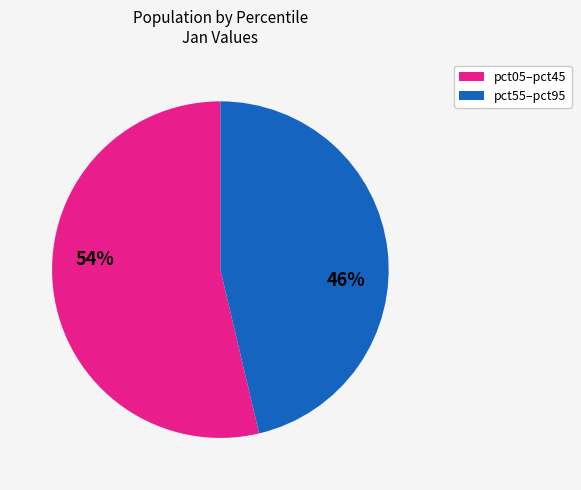

Is there a majority slice in this chart?

Yes